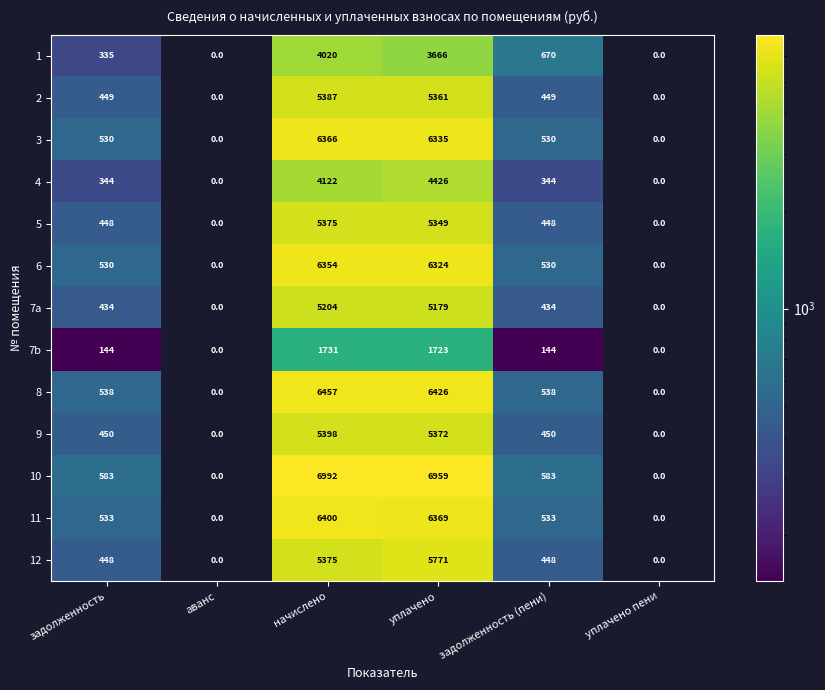

At which category is the sum across all series the highest?

уплачено